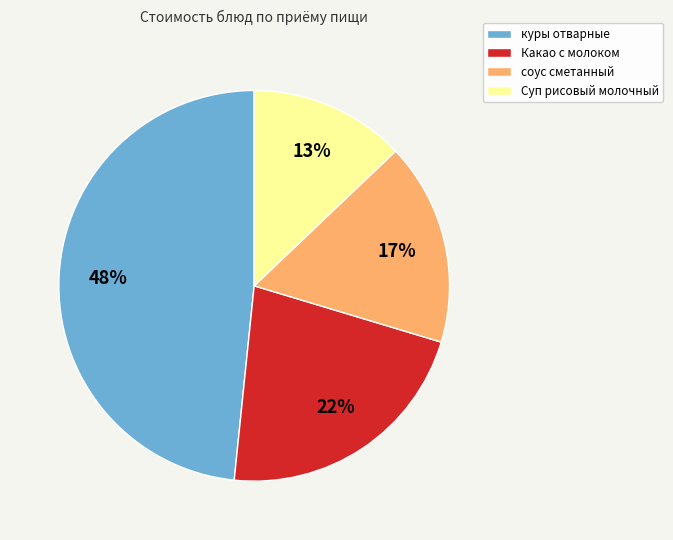

Rank the categories by value from lowest to highest.

Суп рисовый молочный, соус сметанный, Какао с молоком, куры отварные